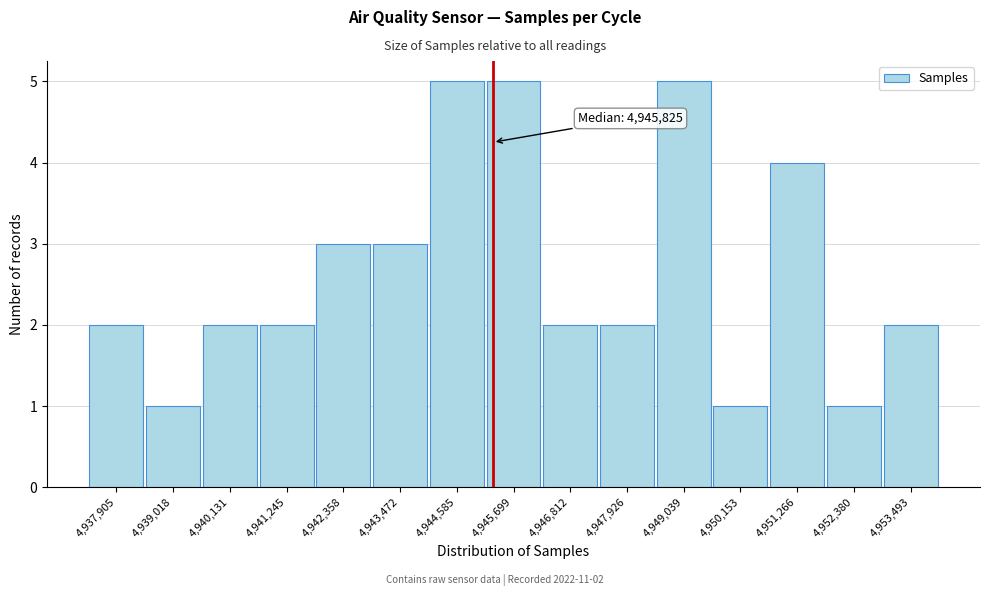

Reading left to right, extract all data points from this chart.

4,937,905=2	4,939,018=1	4,940,131=2	4,941,245=2	4,942,358=3	4,943,472=3	4,944,585=5	4,945,699=5	4,946,812=2	4,947,926=2	4,949,039=5	4,950,153=1	4,951,266=4	4,952,380=1	4,953,493=2